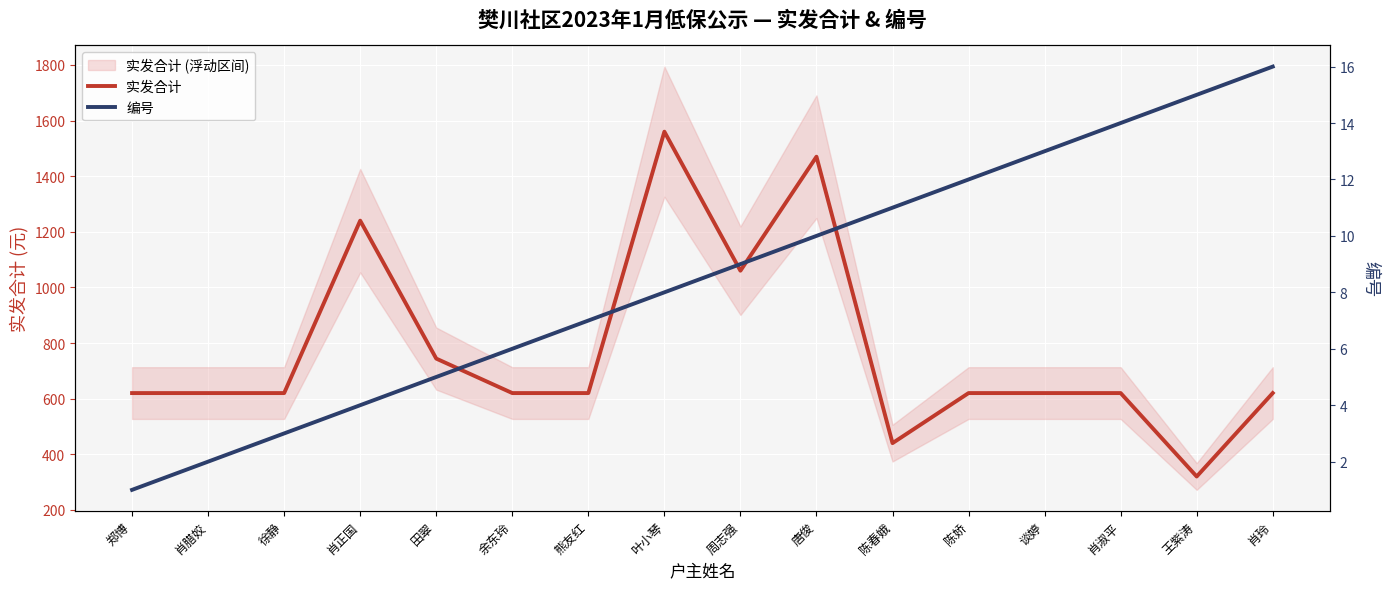

What is the difference between the maximum and minimum values in the 实发合计 series?

1240